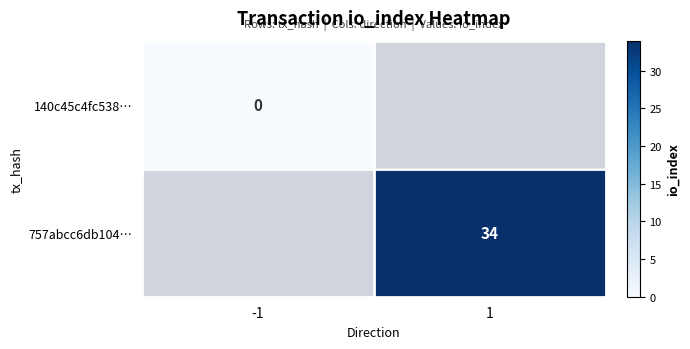

True or false: 757abcc6db104… has a value of 15 at 1.

False